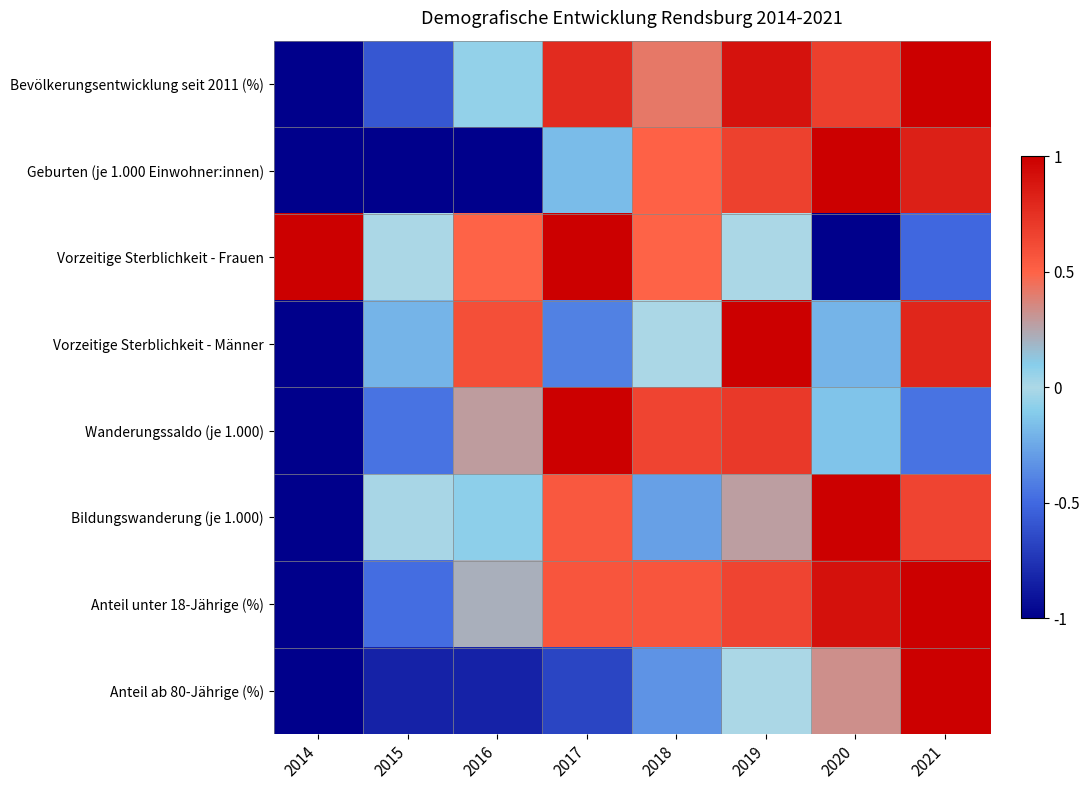

Which category has the lowest value across all series?

2014